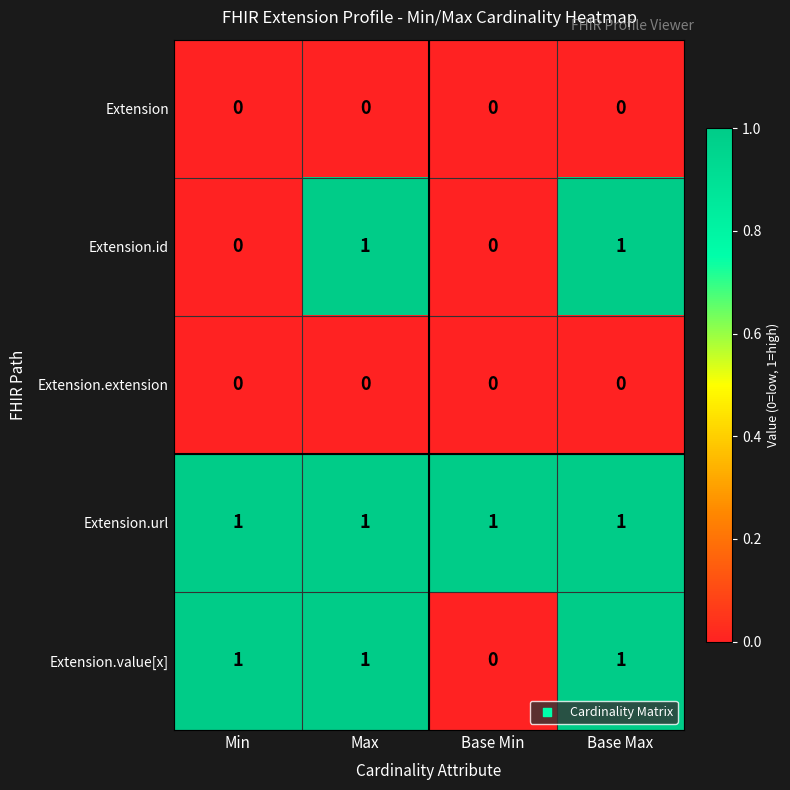

The value of Extension.url at Min is 1. True or false?

True